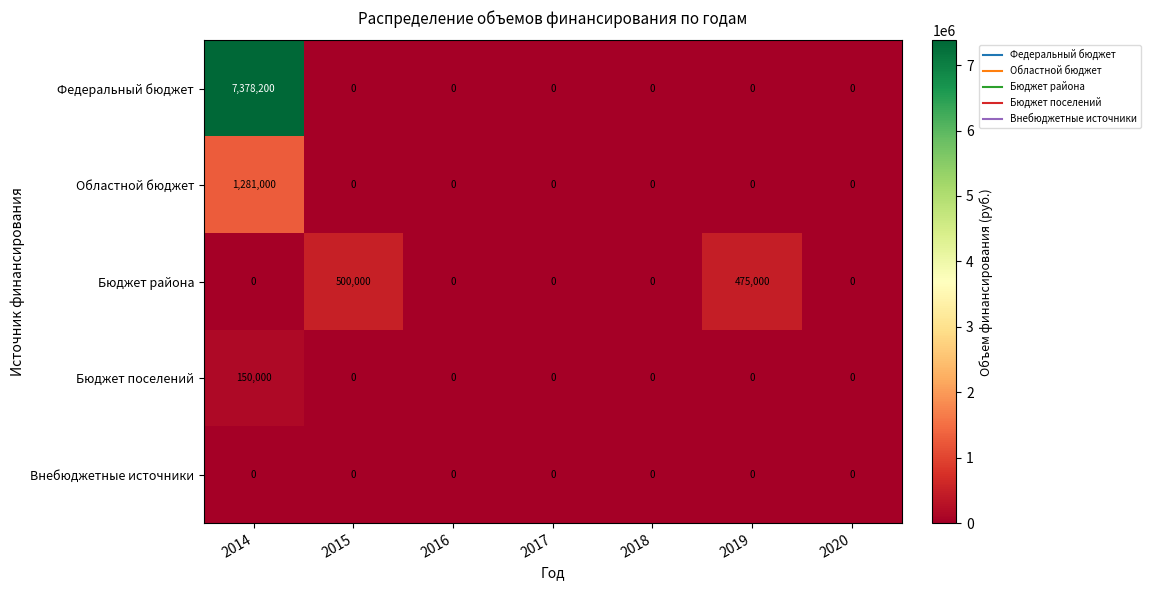

Which series changed the most between 2015 and 2018?

Бюджет района